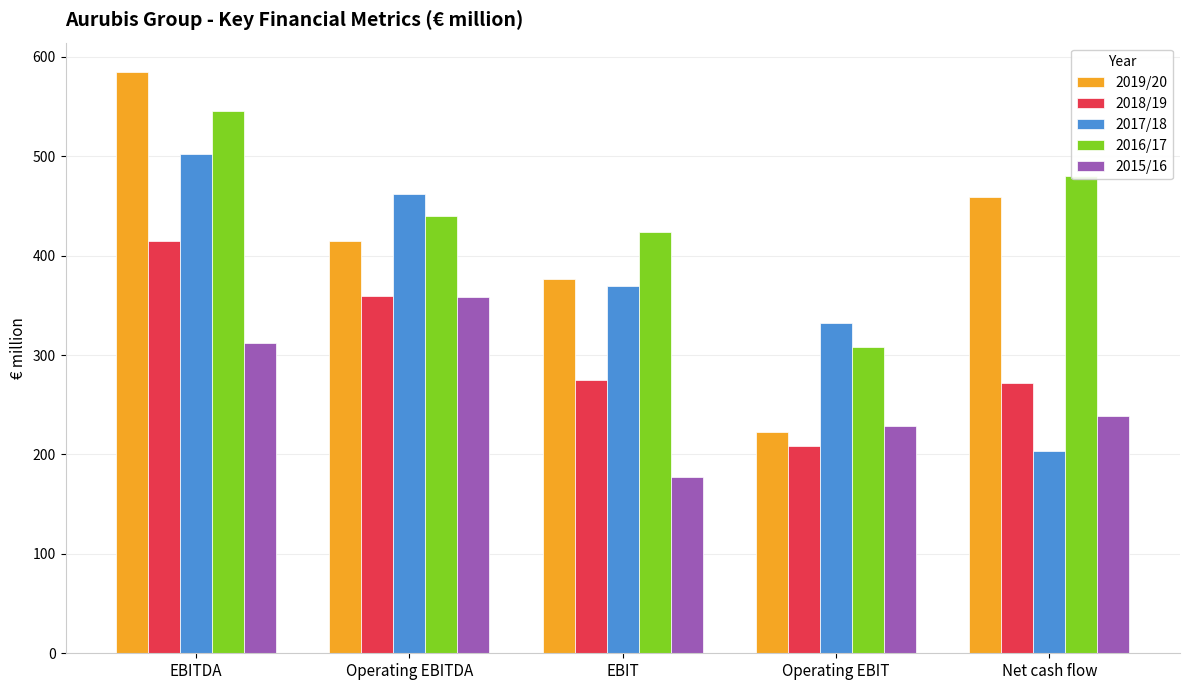

At which label is 2016/17 closest to 426?

EBIT